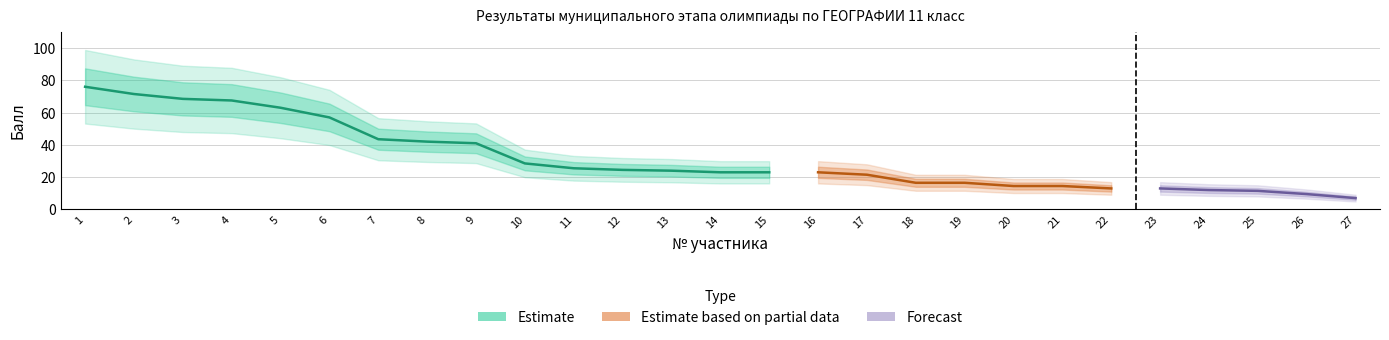

List the labels in order of value, smallest first.

27, 26, 25, 24, 22, 23, 20, 21, 18, 19, 17, 14, 15, 16, 13, 12, 11, 10, 9, 8, 7, 6, 5, 4, 3, 2, 1